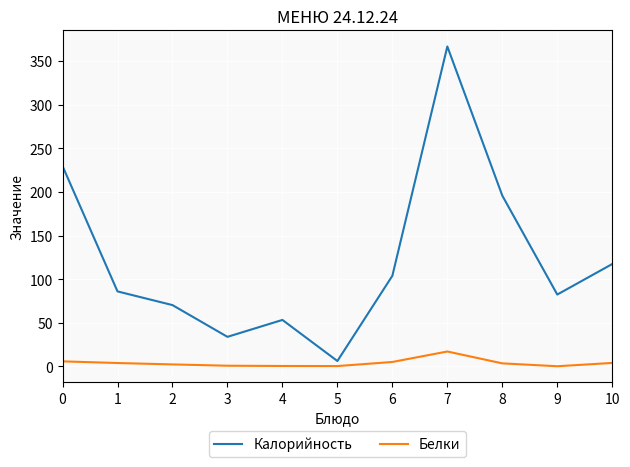

What are all the series names shown in the legend?

Калорийность, Белки